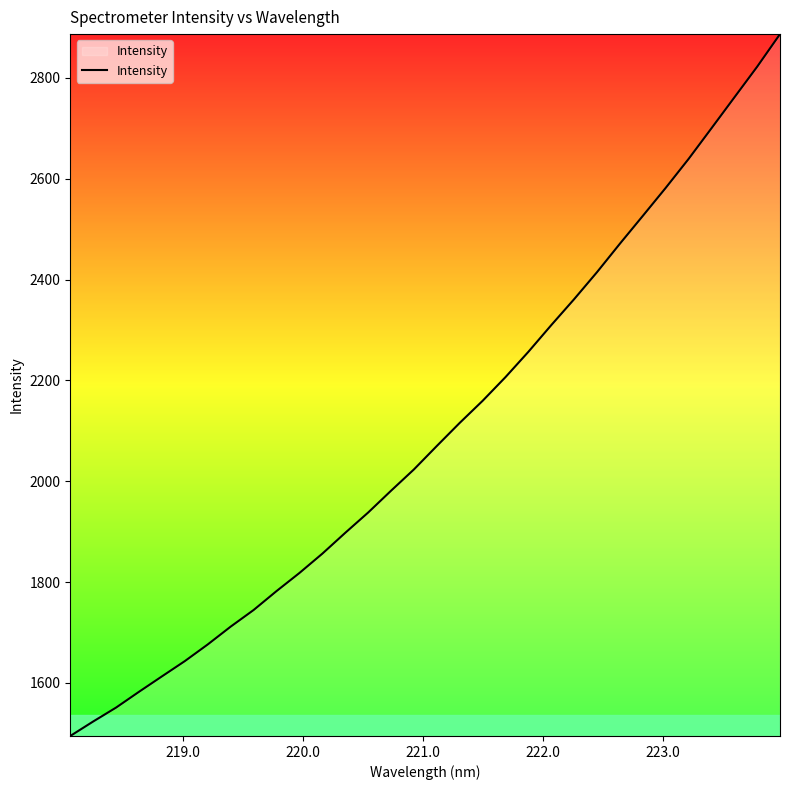

What is the average value?

2097.5